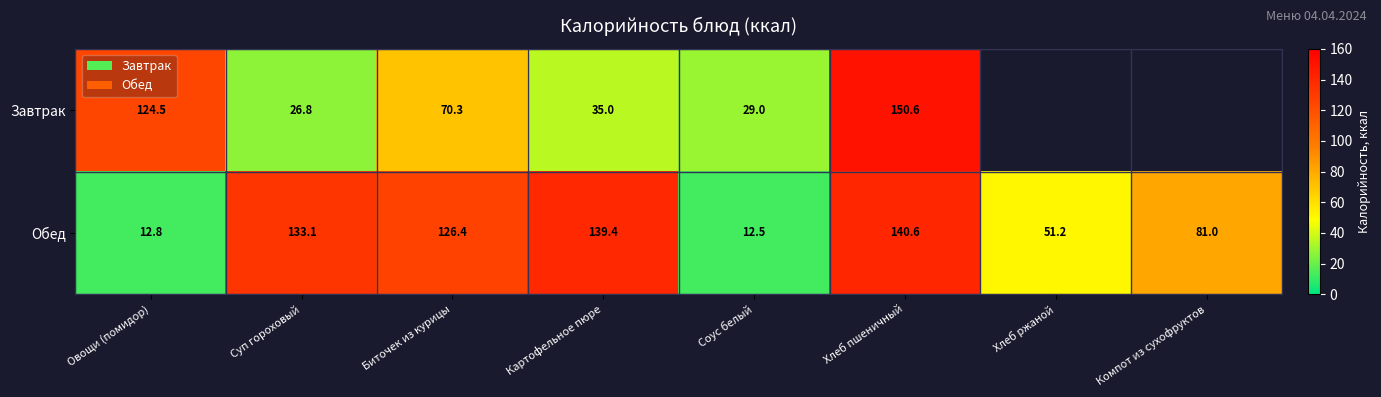

What is the sum of the Завтрак values at Биточек из курицы and Хлеб пшеничный?

220.9